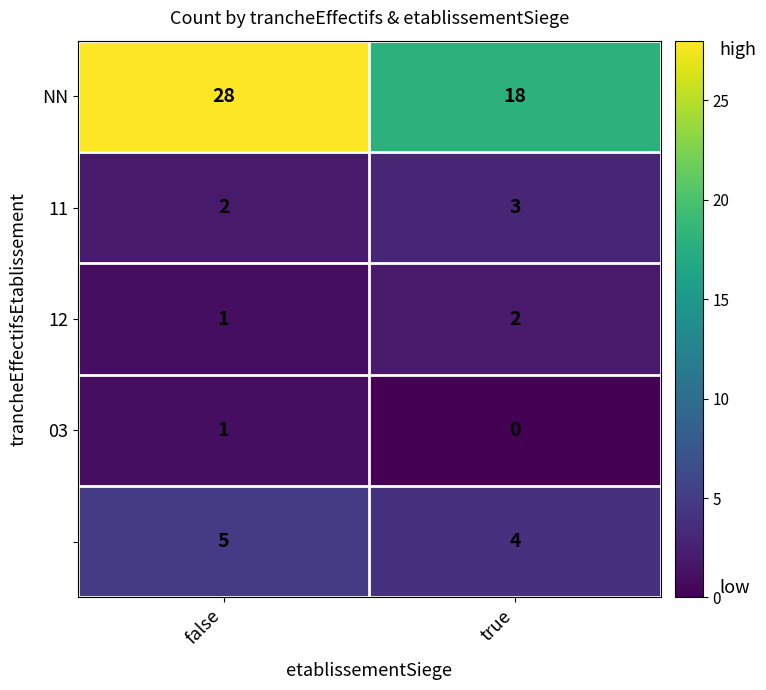

What is the spread (max minus min) of values at true?

18